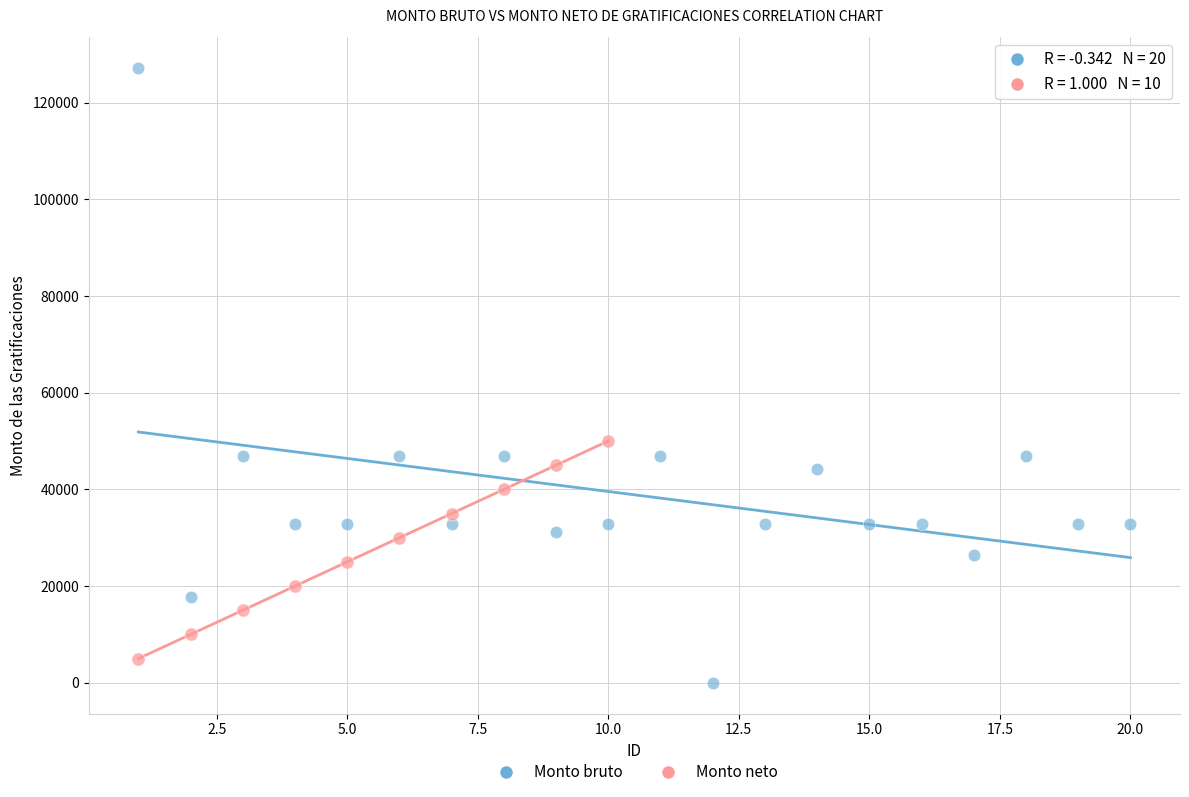

Which series has the largest Y range (max minus min)?

Monto bruto